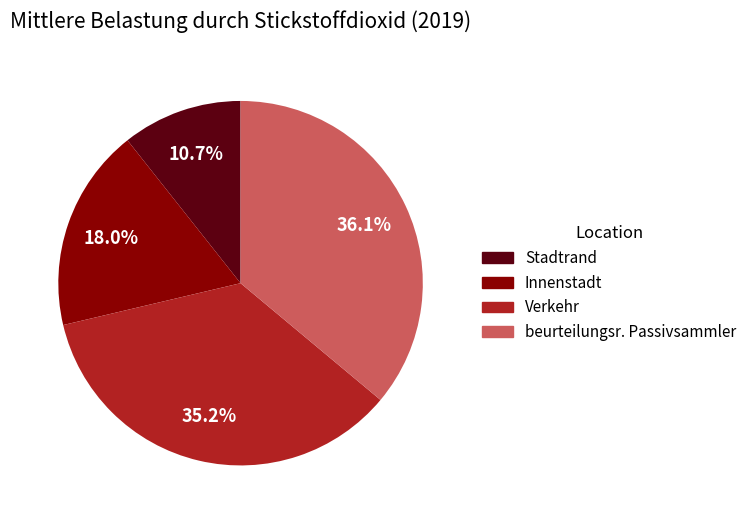

What is the total percentage of Verkehr and Stadtrand?

45.9%